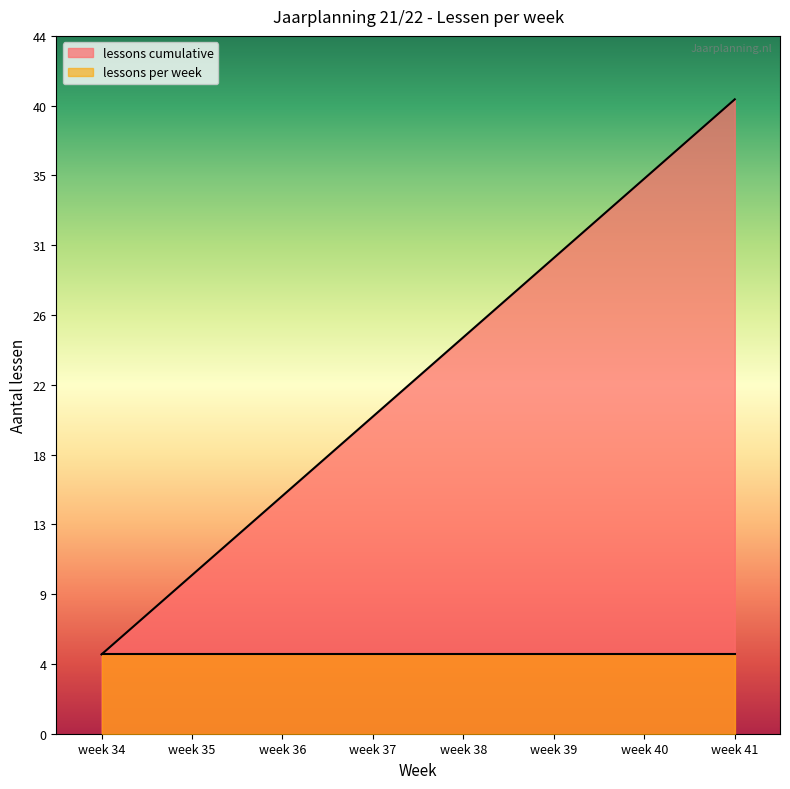

The chart shows a value of 20 at week 37. True or false?

True